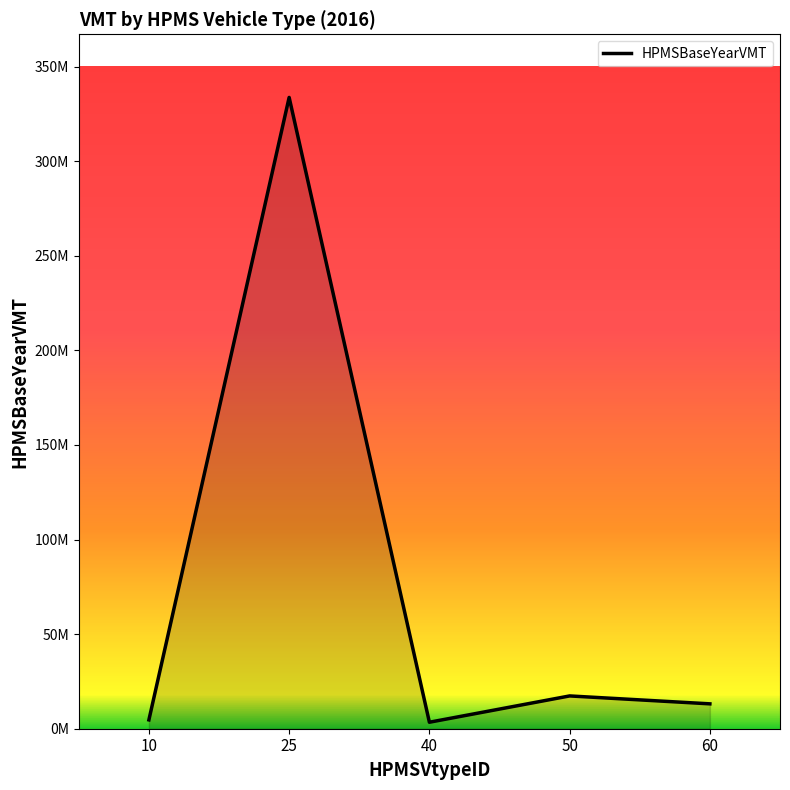

Does the chart have visible grid lines?

No